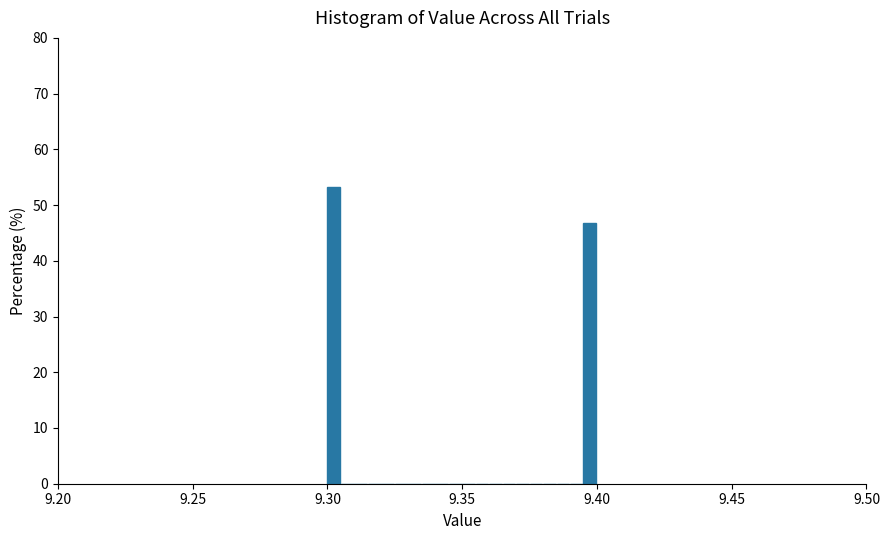

Read against the x-axis, roughly where is the centre of the tallest bar?

9.300